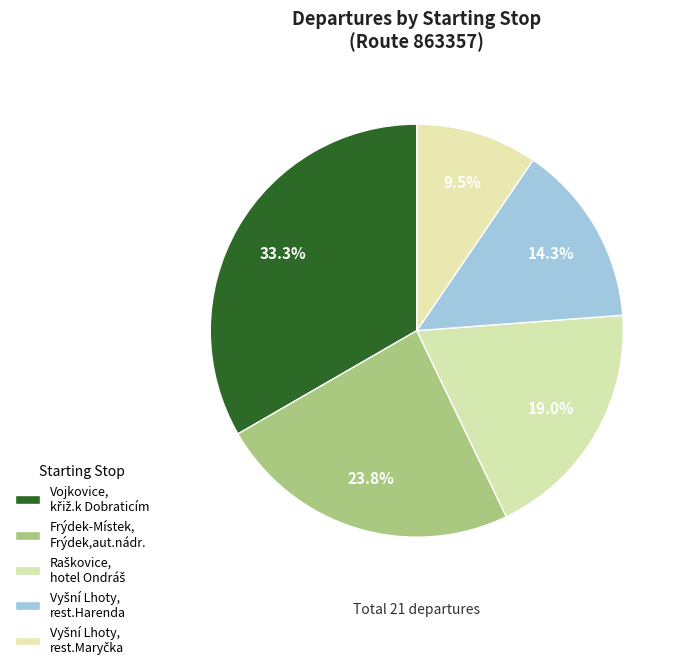

How many slices are in this pie chart?

5